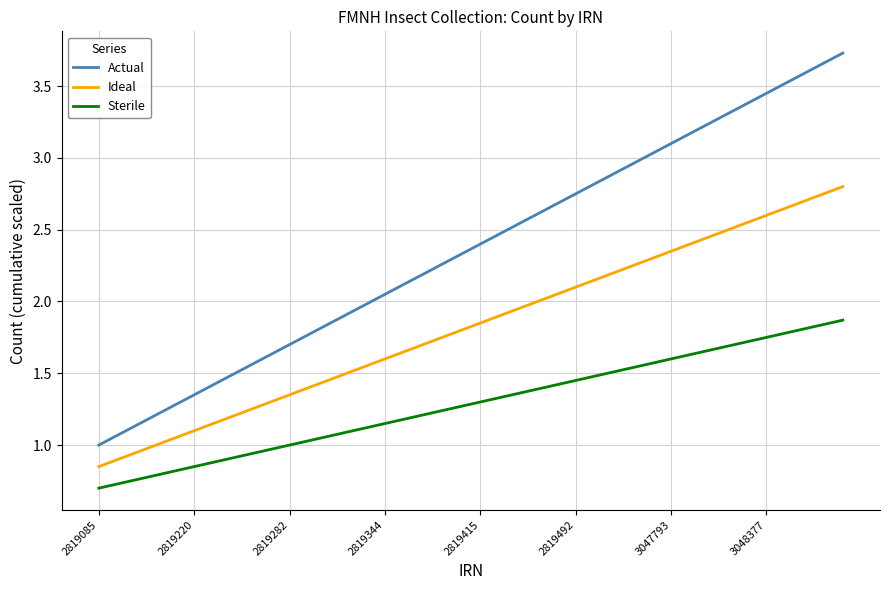

Rank the series by their maximum value, from highest to lowest.

Actual, Ideal, Sterile